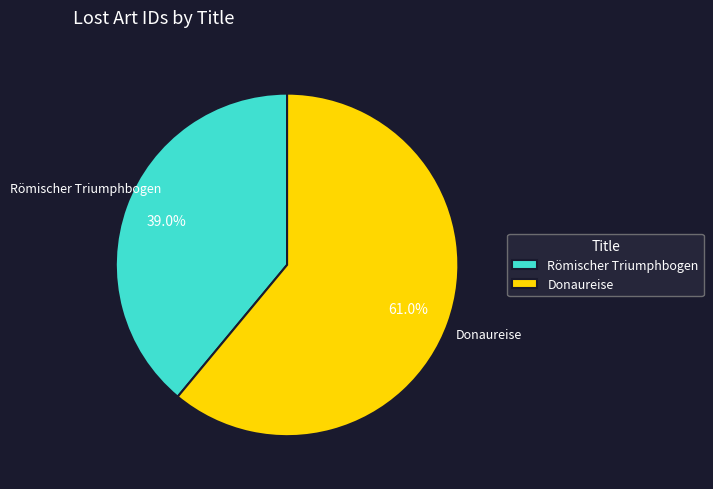

Count the number of slices in the pie.

2